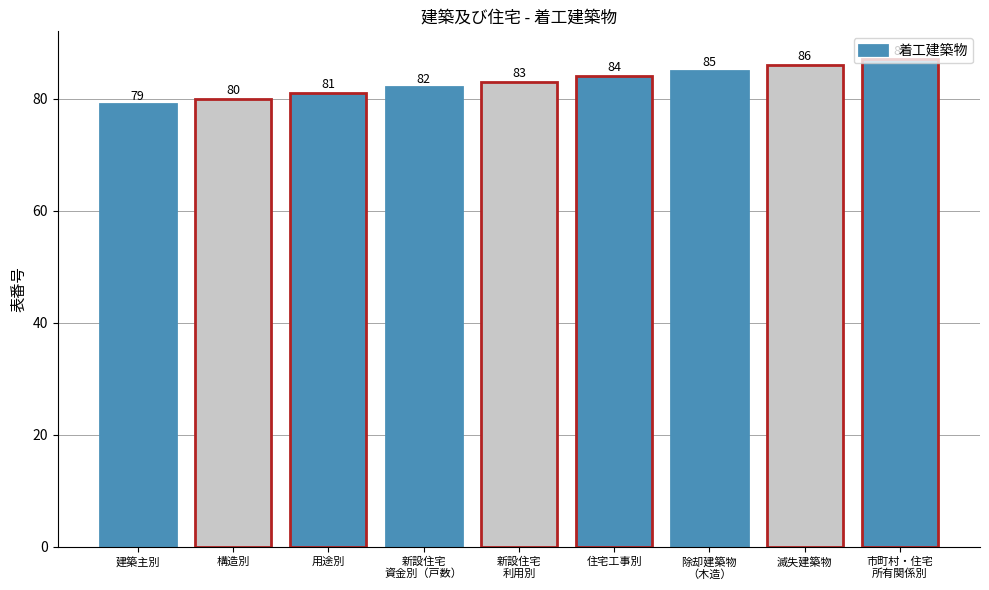

At which label is the value closest to 83?

新設住宅
利用別